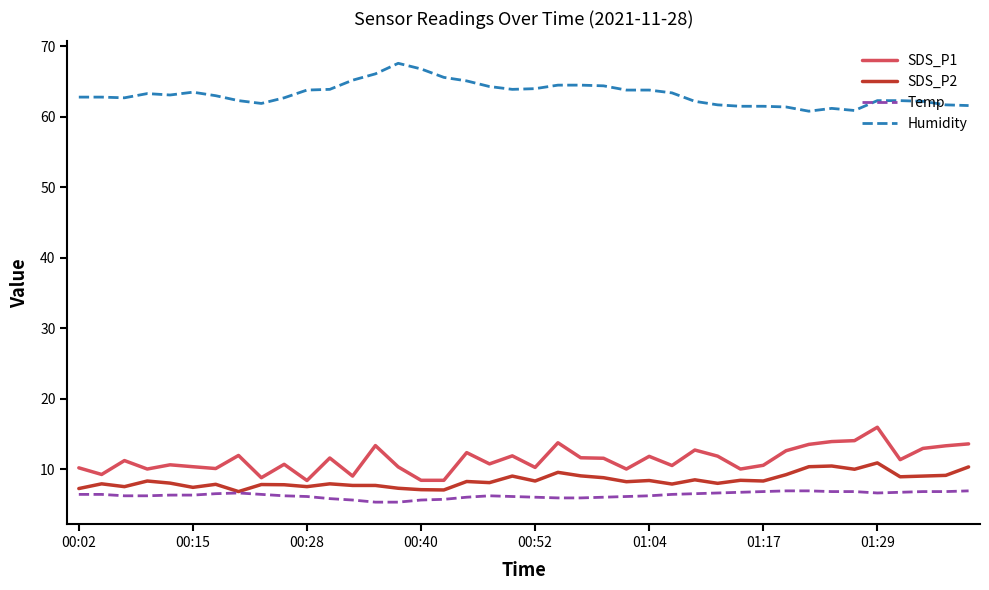

What is the highest value of the Temp series?

6.9